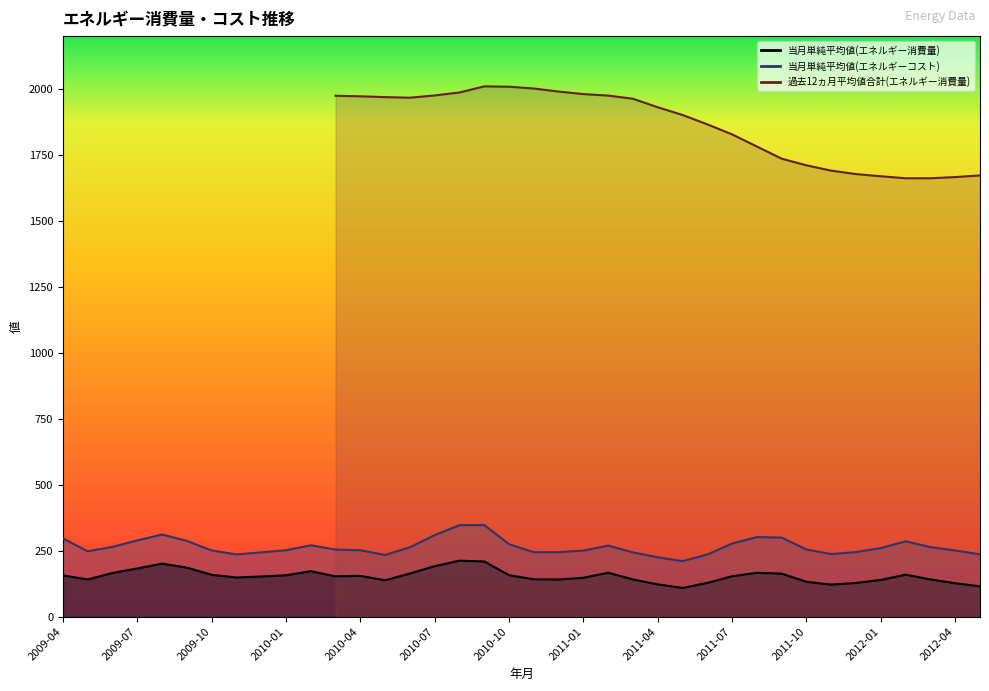

At which category does 当月単純平均値(エネルギーコスト) reach its first local valley?

2009-05